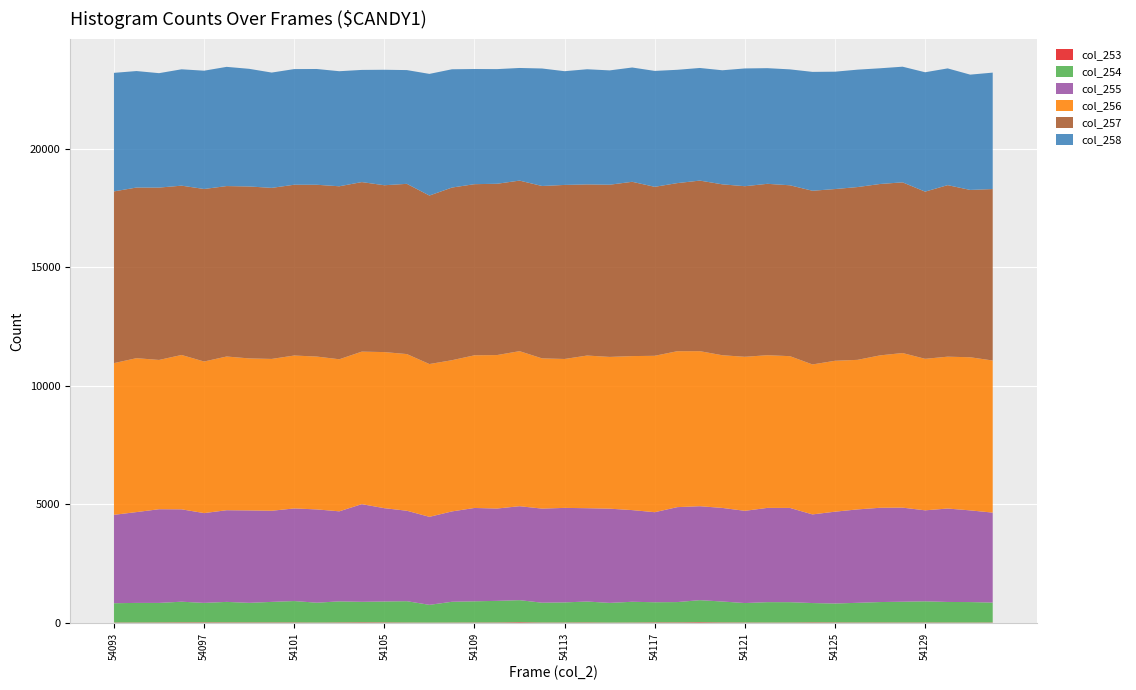

Reading right to left, extract all data points from this chart.

col_253: 13	11	12	14	13	15	13	16	19	12	11	14	16	25	18	19	12	9	17	13	12	25	14	13	11	9	12	17	21	16	10	16	16	16	17	19	19	15	12	13
col_254: 840	863	867	893	876	860	830	798	814	858	860	819	882	930	856	848	875	831	880	848	836	930	911	894	876	748	900	882	864	888	838	902	866	826	865	821	871	824	827	813
col_255: 3798	3871	3944	3840	3972	3980	3943	3876	3742	3979	3979	3893	3951	3966	4008	3801	3870	3977	3940	3989	3972	3966	3898	3940	3814	3715	3818	3939	4123	3801	3938	3909	3847	3901	3870	3790	3900	3955	3834	3731
col_256: 6420	6464	6410	6396	6526	6433	6313	6370	6330	6406	6445	6502	6445	6545	6582	6602	6501	6406	6444	6286	6341	6545	6478	6444	6383	6450	6613	6589	6438	6419	6452	6455	6409	6417	6488	6399	6515	6301	6497	6404
col_257: 7238	7063	7241	7057	7205	7235	7294	7249	7332	7213	7235	7201	7214	7200	7096	7133	7357	7269	7224	7347	7277	7200	7231	7224	7288	7113	7186	7043	7157	7302	7252	7209	7221	7258	7195	7283	7147	7276	7203	7249
col_258: 4915	4867	4928	5039	4882	4884	4956	4954	5018	4893	4882	4971	4815	4754	4783	4893	4825	4826	4861	4801	4960	4754	4840	4861	4993	5135	4802	4874	4735	4857	4887	4882	4867	4966	5032	4993	4912	4830	4917	5004